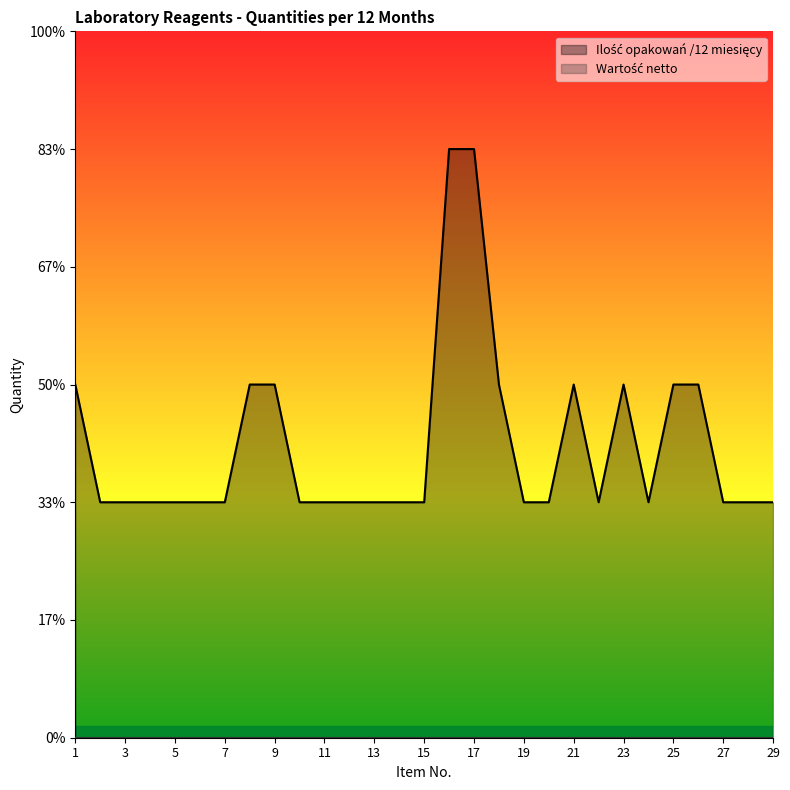

Count the values in the range 2 to 3.

27